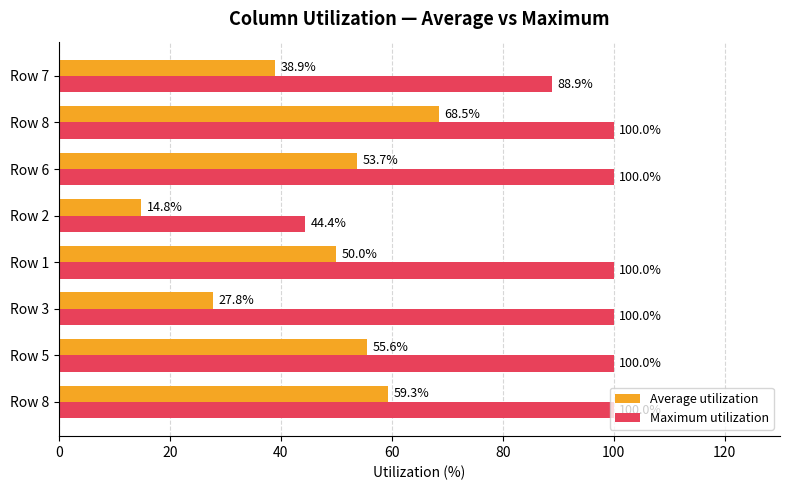

Rank the series by their maximum value, from lowest to highest.

Average utilization, Maximum utilization